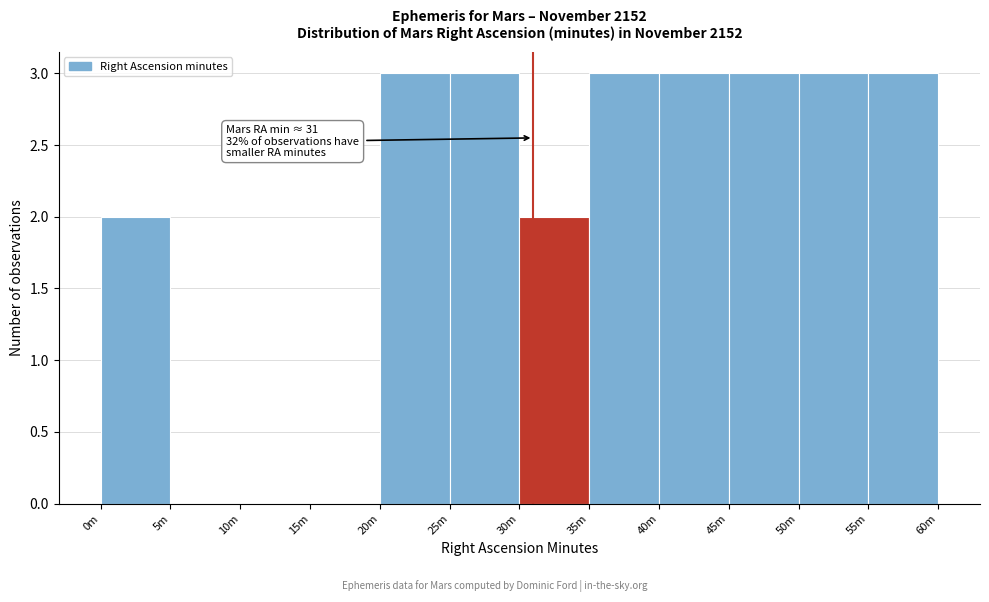

Reading right to left, transcribe all the data shown in this chart.

55m=3	50m=3	45m=3	40m=3	35m=3	30m=2	25m=3	20m=3	15m=0	10m=0	5m=0	0m=2